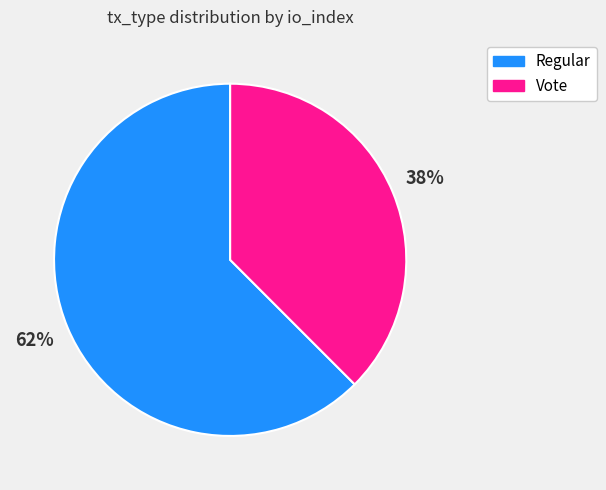

How many segments does this pie chart have?

2